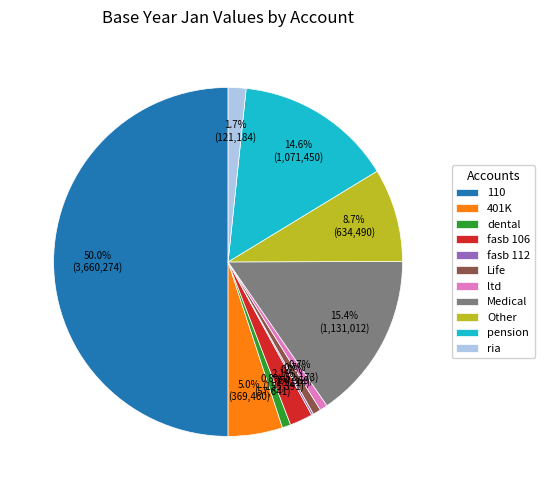

Does fasb 106 represent more than half of the total?

No